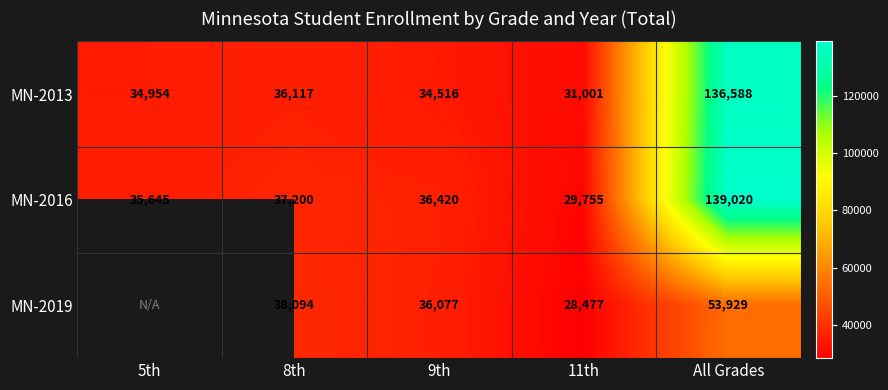

What is the sum of the MN-2016 values at 5th and All Grades?

174665